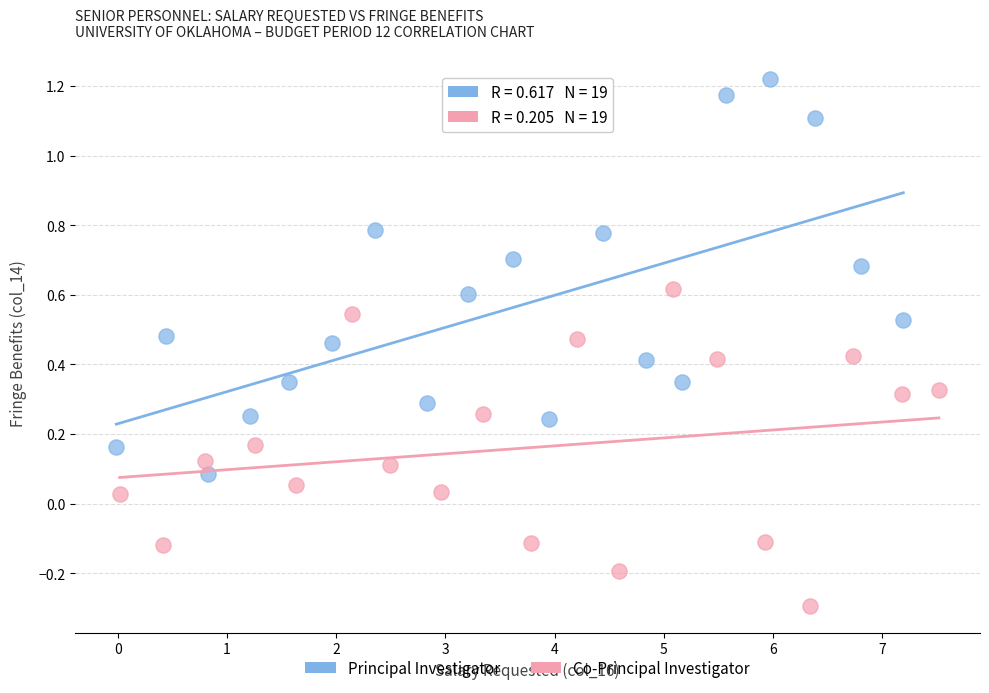

Which series has the largest Y range (max minus min)?

Principal Investigator